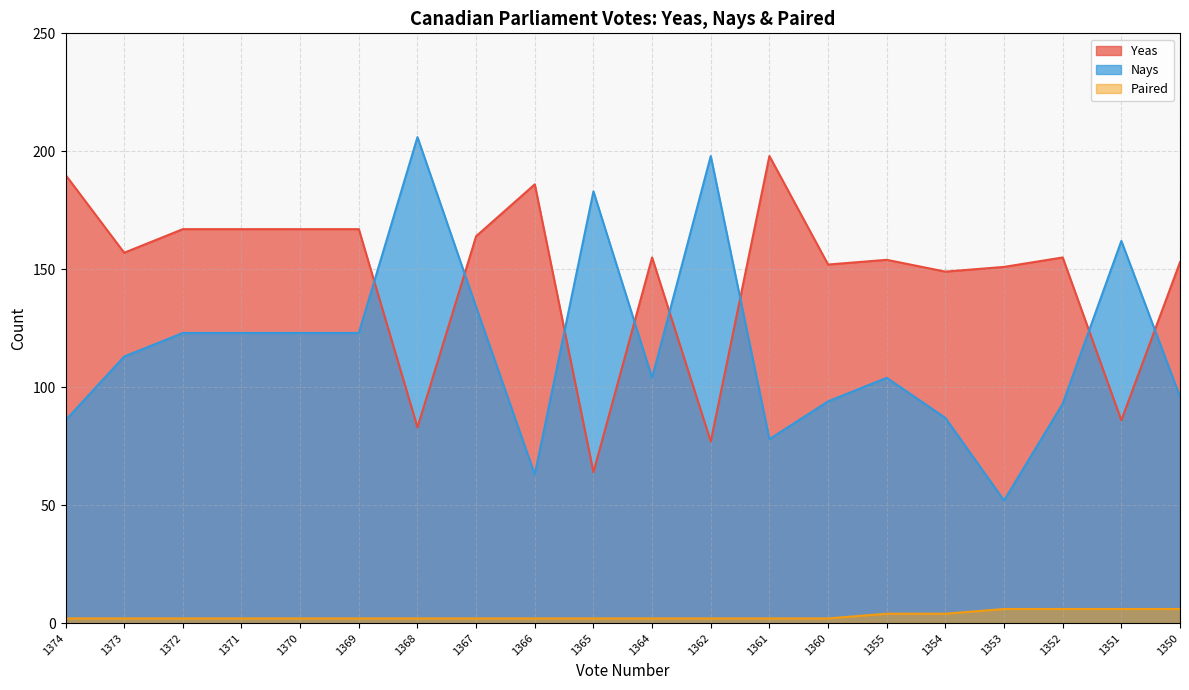

True or false: Paired and Yeas cross at least once.

False